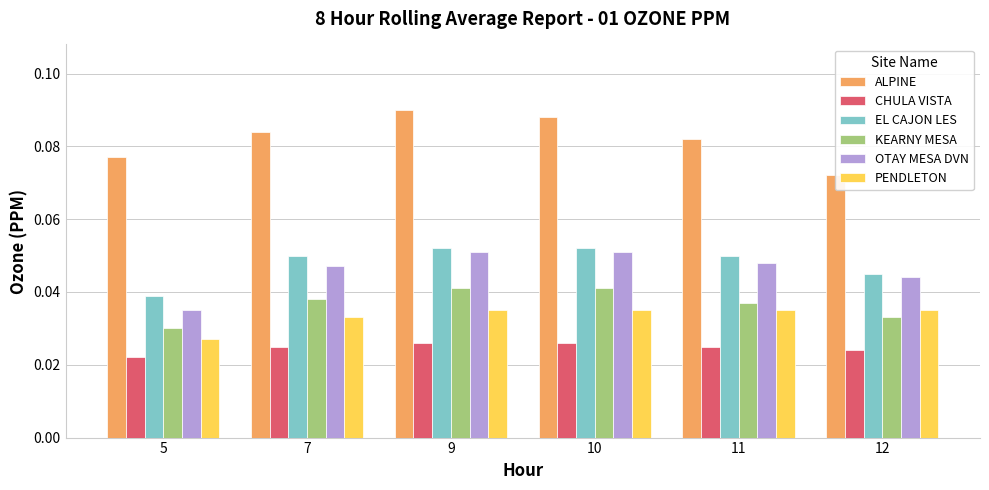

Is the value of ALPINE at 10 greater than the value of CHULA VISTA at 7?

Yes